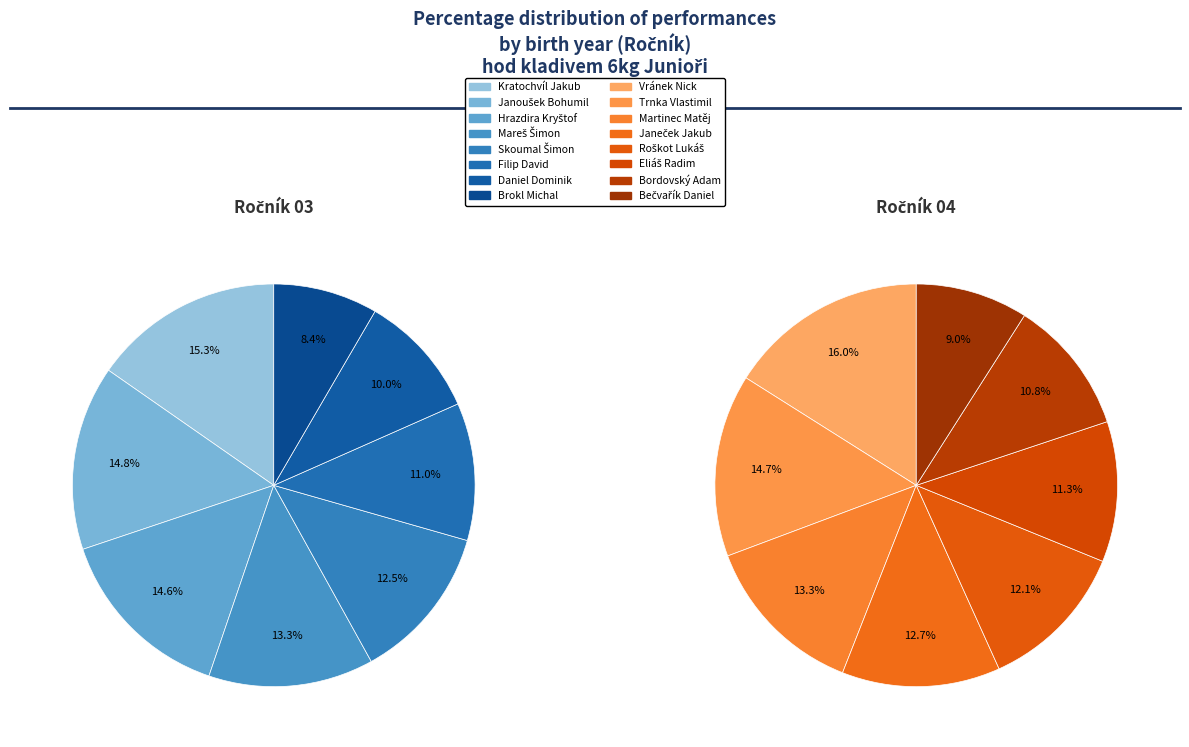

Is there a majority slice in this chart?

No